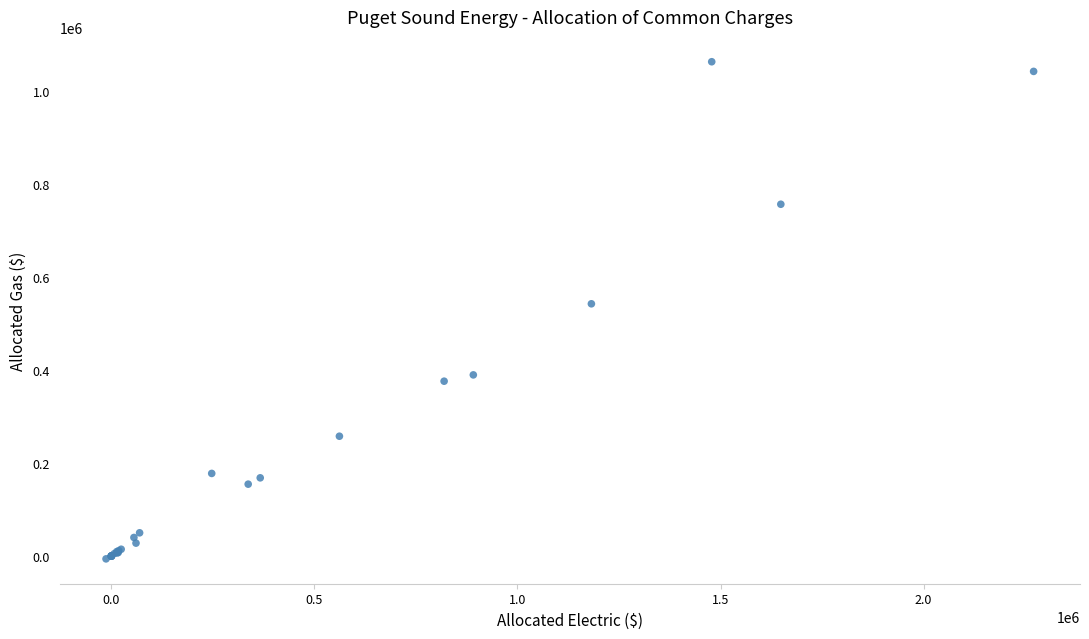

What Y value in the scatter plot is closest to 528333?

542329.9